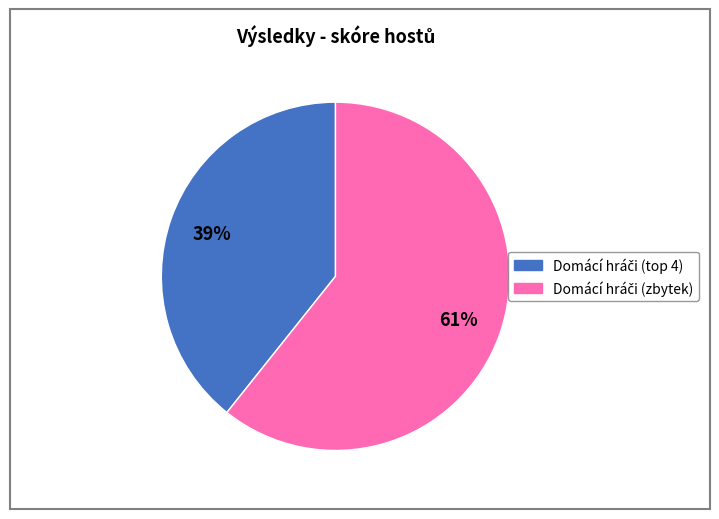

Is there any slice that represents more than half of the pie?

Yes